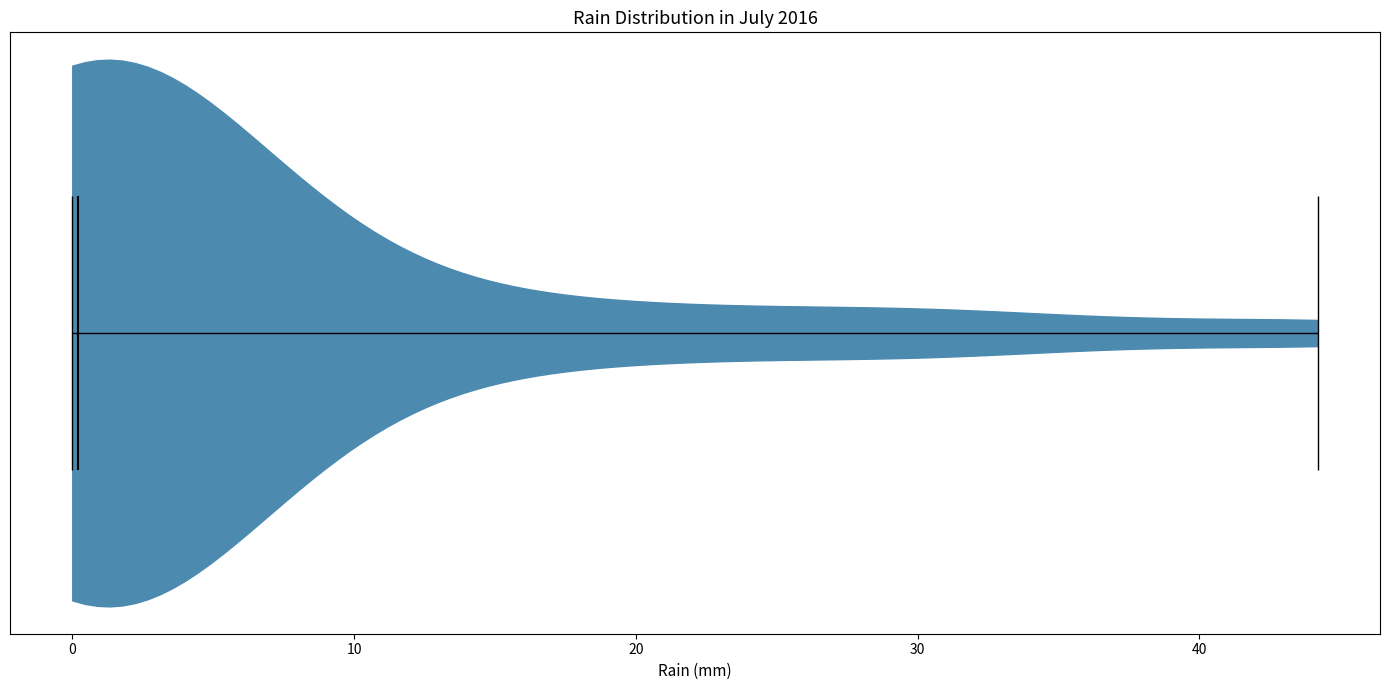

Read this violin plot against the x-axis: where its median line is, and the lowest and highest points the violin reaches. The values are not printed on the chart, so give them approximately, as read against the axis.

median line 0, lowest point 0, highest point 44